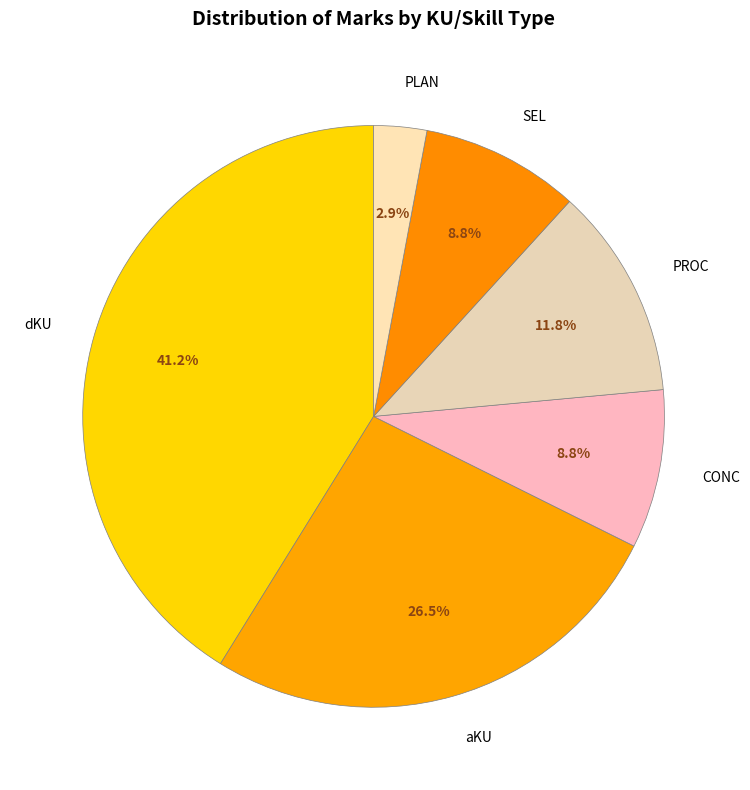

Is there any slice that represents more than half of the pie?

No